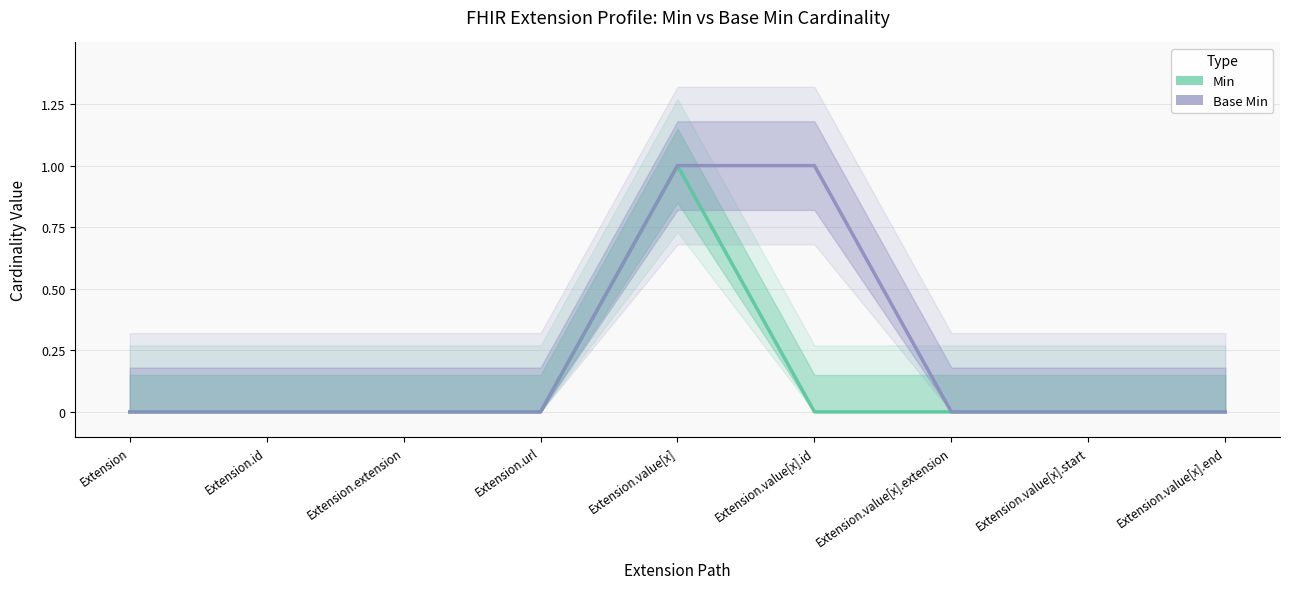

How many values in Min are above zero?

1